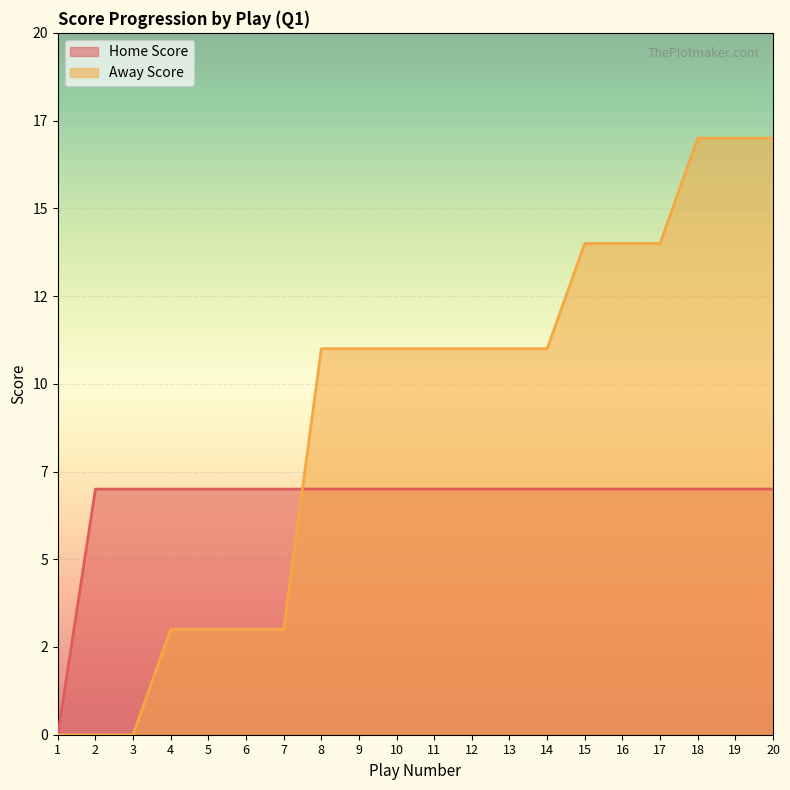

Between 12 and 14, which is larger?

12